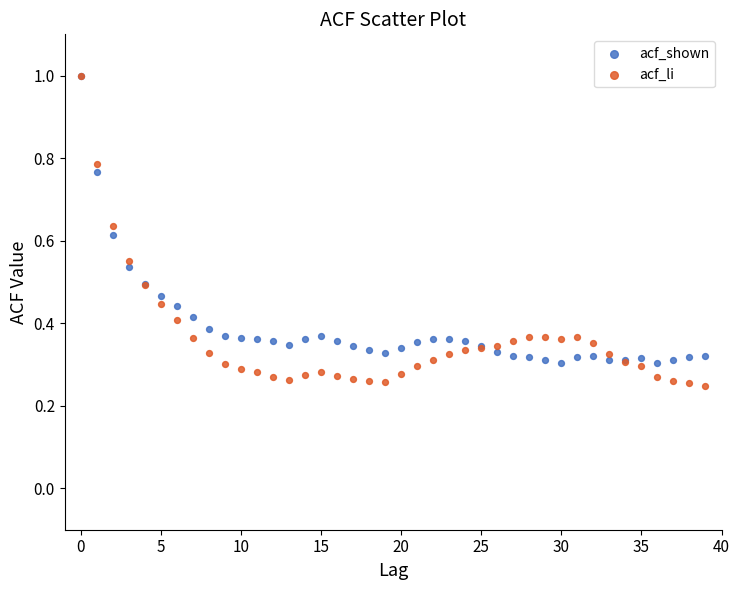

What are all the series names shown in the legend?

acf_shown, acf_li